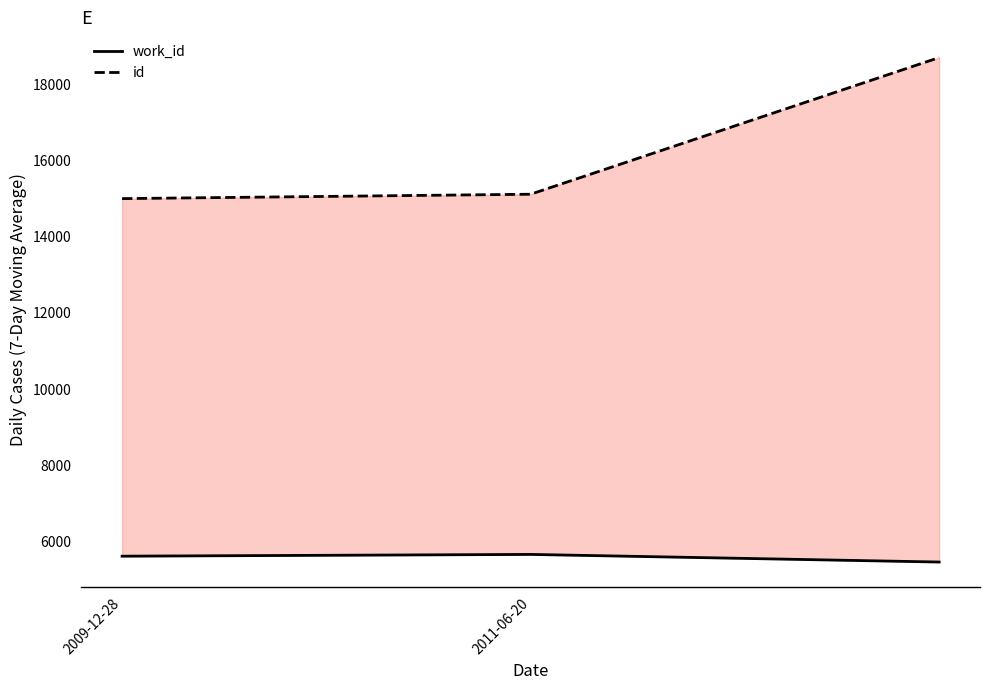

The value of id at 2011-06-20 is 15114. True or false?

True